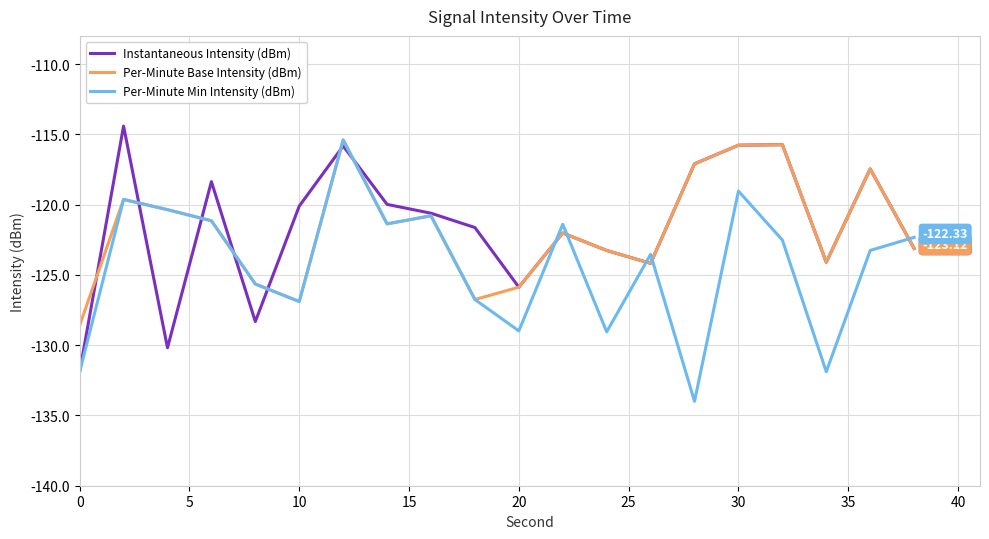

What is the spread (max minus min) of values at 30?

3.3